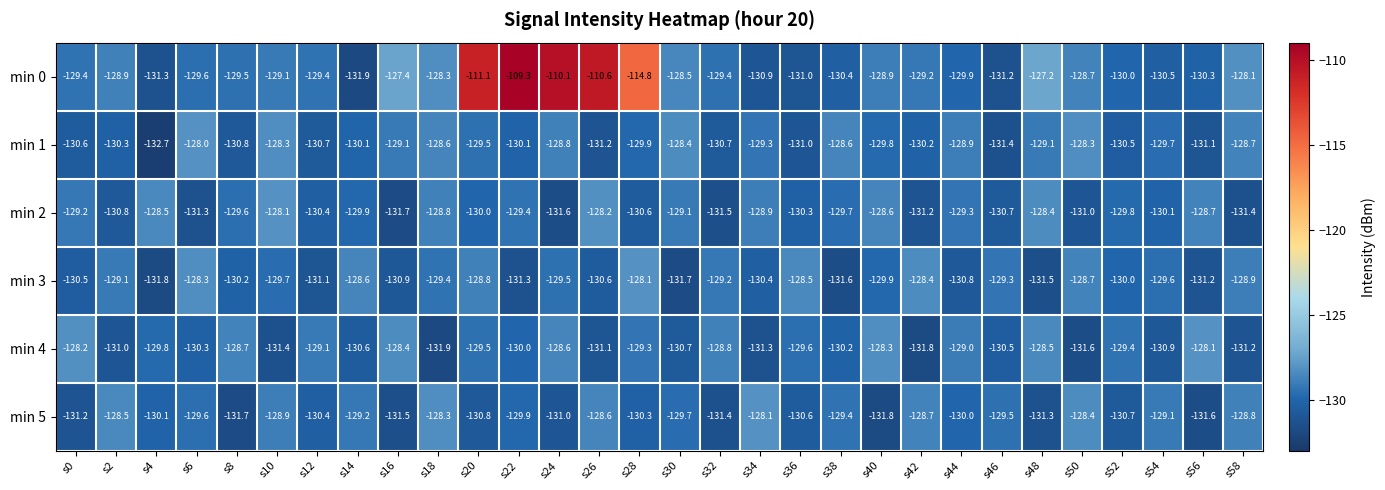

What is the approximate value of min 3 at s48?

-131.5